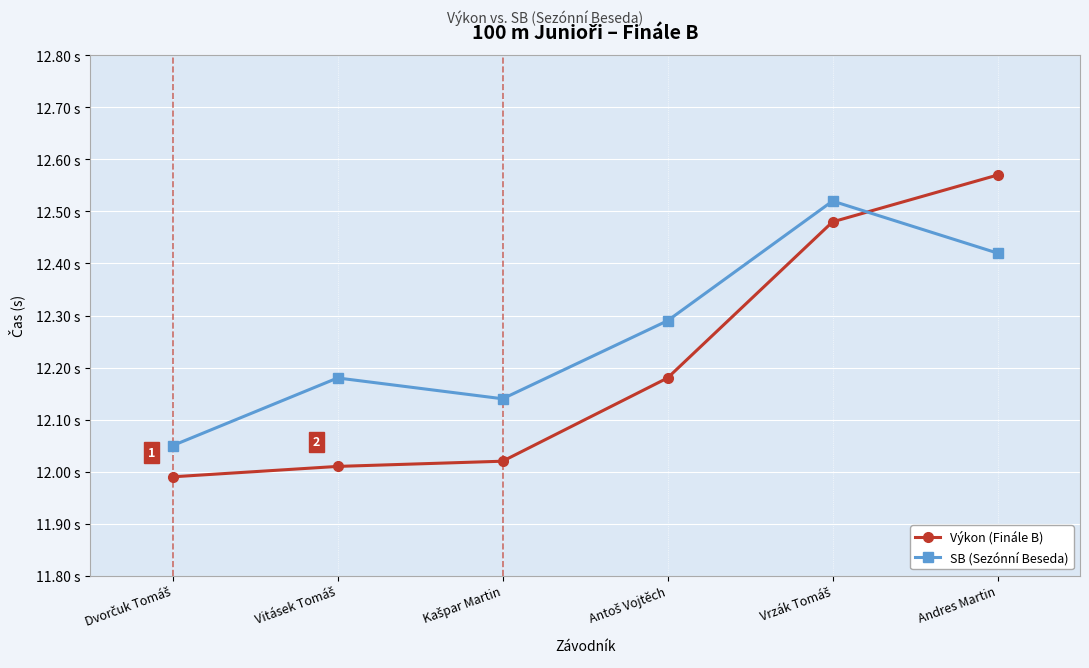

Reading right to left, transcribe all the data shown in this chart.

Výkon (Finále B): 12.6	12.5	12.2	12.0	12.0	12.0
SB (Sezónní Beseda): 12.4	12.5	12.3	12.1	12.2	12.1